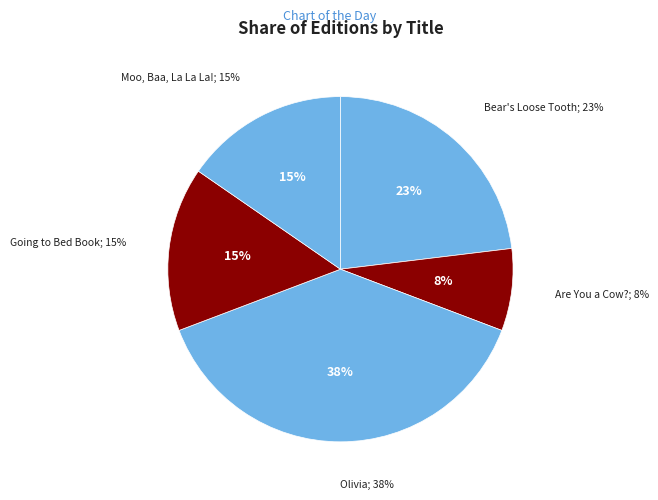

To the nearest percent, what is the combined percentage of Moo, Baa, La La La! and Olivia?

54%